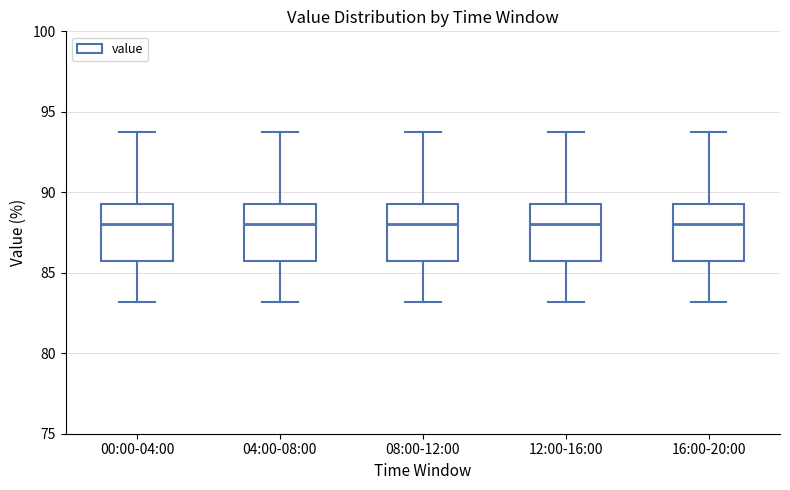

Reading left to right, read every box against the y-axis: the position of its median line, the range the box covers, and the ends of its whiskers. The values are not printed on the chart, so give them approximately, as read against the axis.

00:00-04:00: median 88.0, box 85.5 to 89.5, whiskers 83.0 to 93.5
04:00-08:00: median 88.0, box 85.5 to 89.5, whiskers 83.0 to 93.5
08:00-12:00: median 88.0, box 85.5 to 89.5, whiskers 83.0 to 93.5
12:00-16:00: median 88.0, box 85.5 to 89.5, whiskers 83.0 to 93.5
16:00-20:00: median 88.0, box 85.5 to 89.5, whiskers 83.0 to 93.5